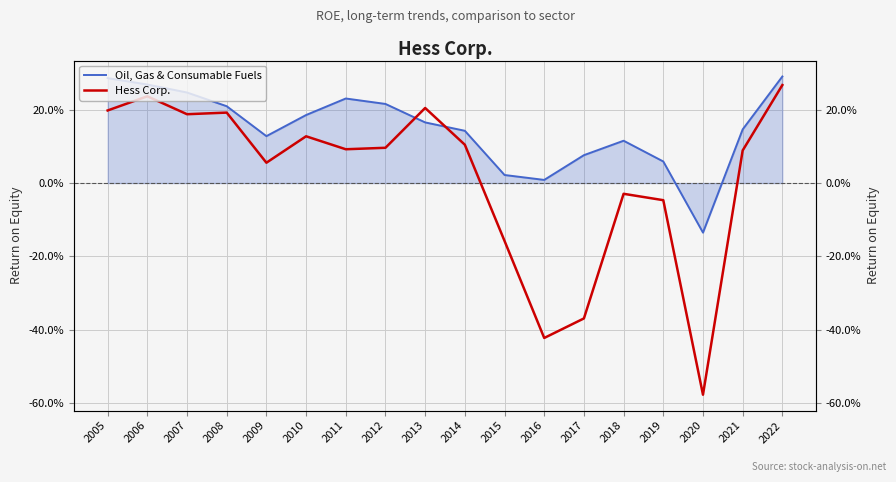

Which category has the highest value in the Hess Corp. series?

2022